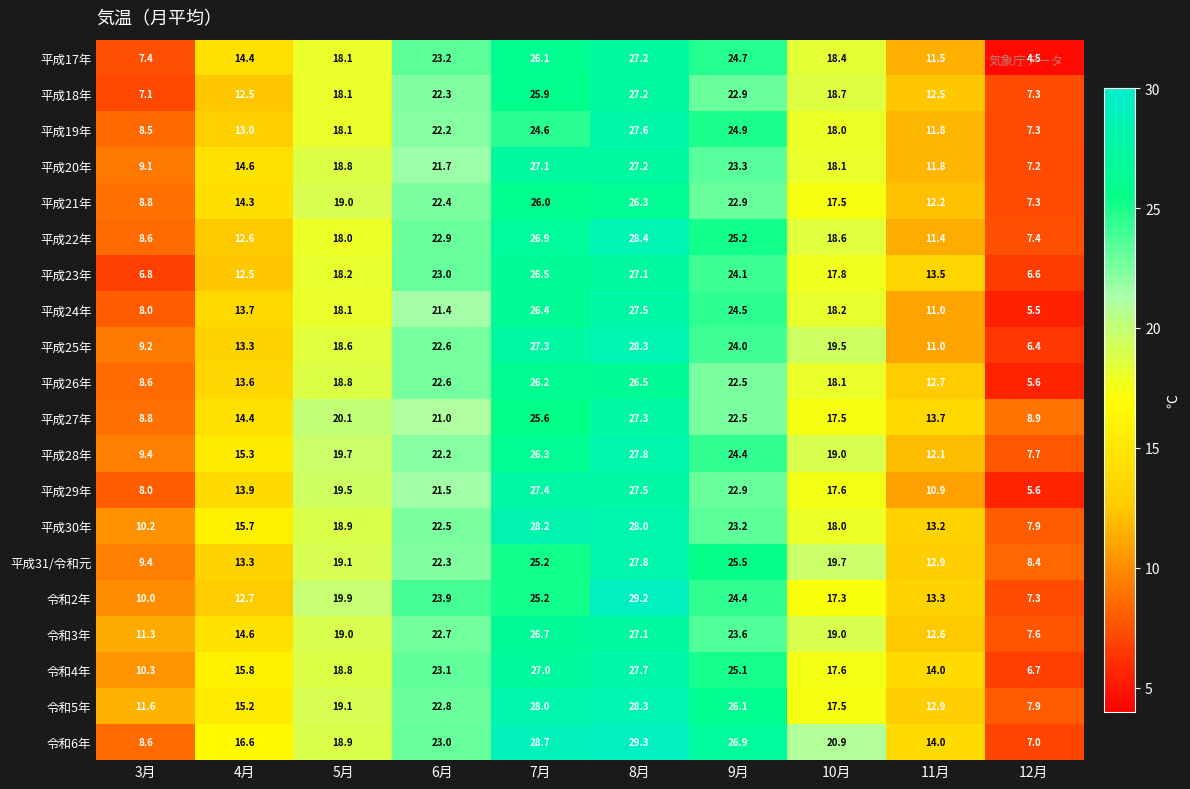

What is the difference between the 平成29年 values at 7月 and 10月?

9.8